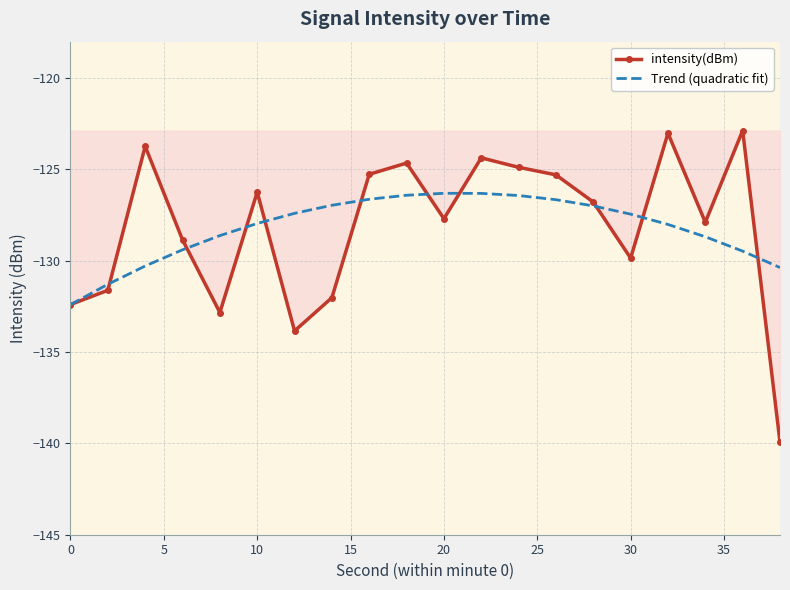

What is the highest value of the Trend (quadratic fit) series?

-126.3